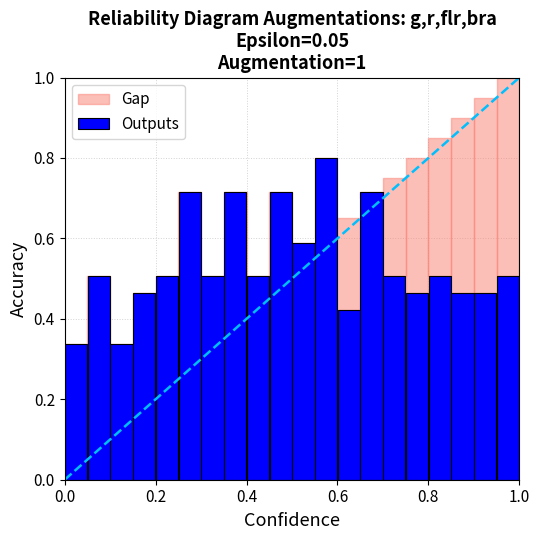

What is the sum of all values?

10.7